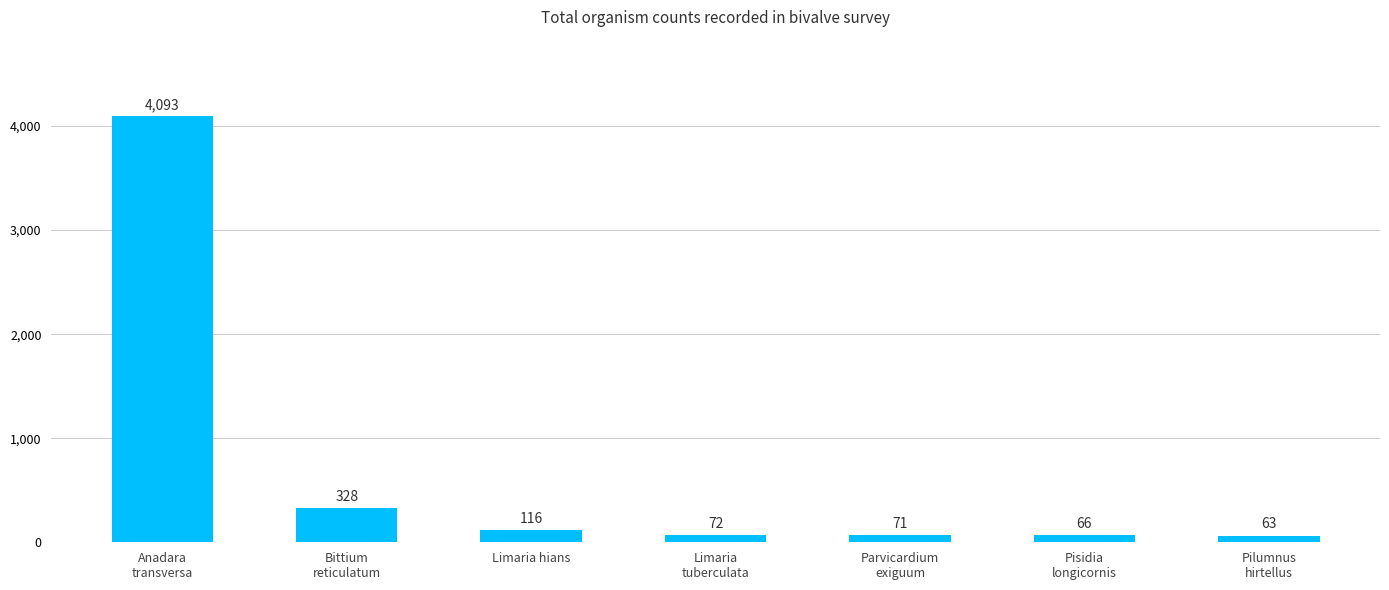

What is the sum of all values?

4809